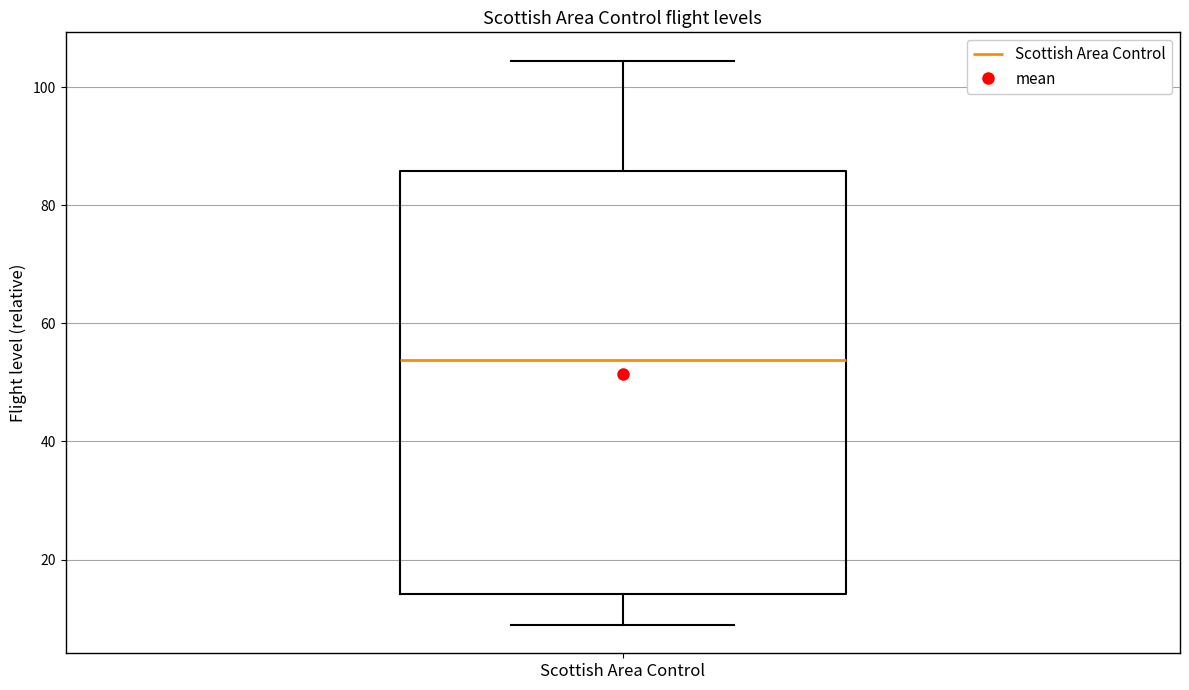

Transcribe this box plot: give where the median line is, the range the box spans, and where the two whiskers end, as read against the y-axis. The values are not printed on the chart, so give them approximately, as read against the axis.

median 54, box 14 to 86, whiskers 8 to 104